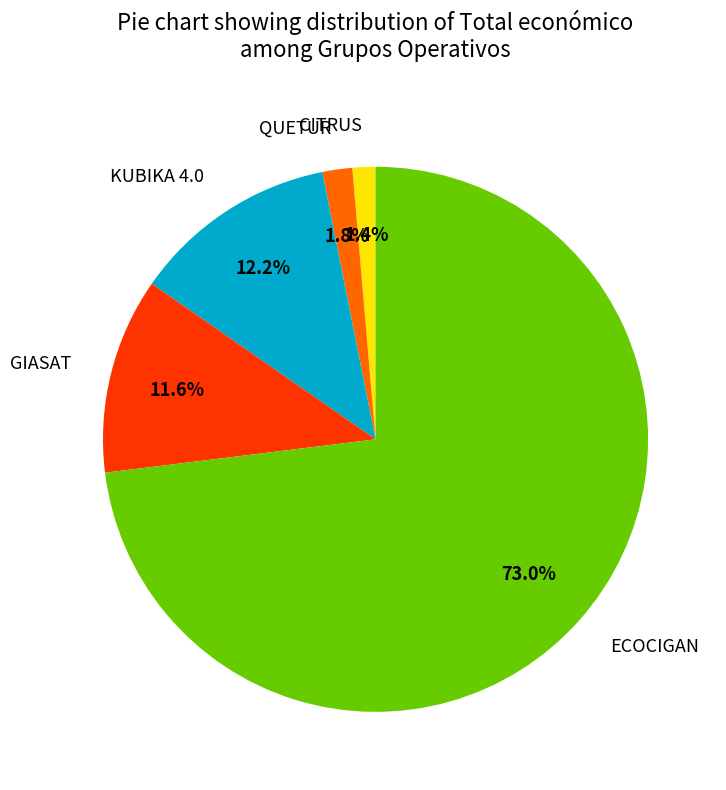

Which category has the biggest portion of the pie?

ECOCIGAN